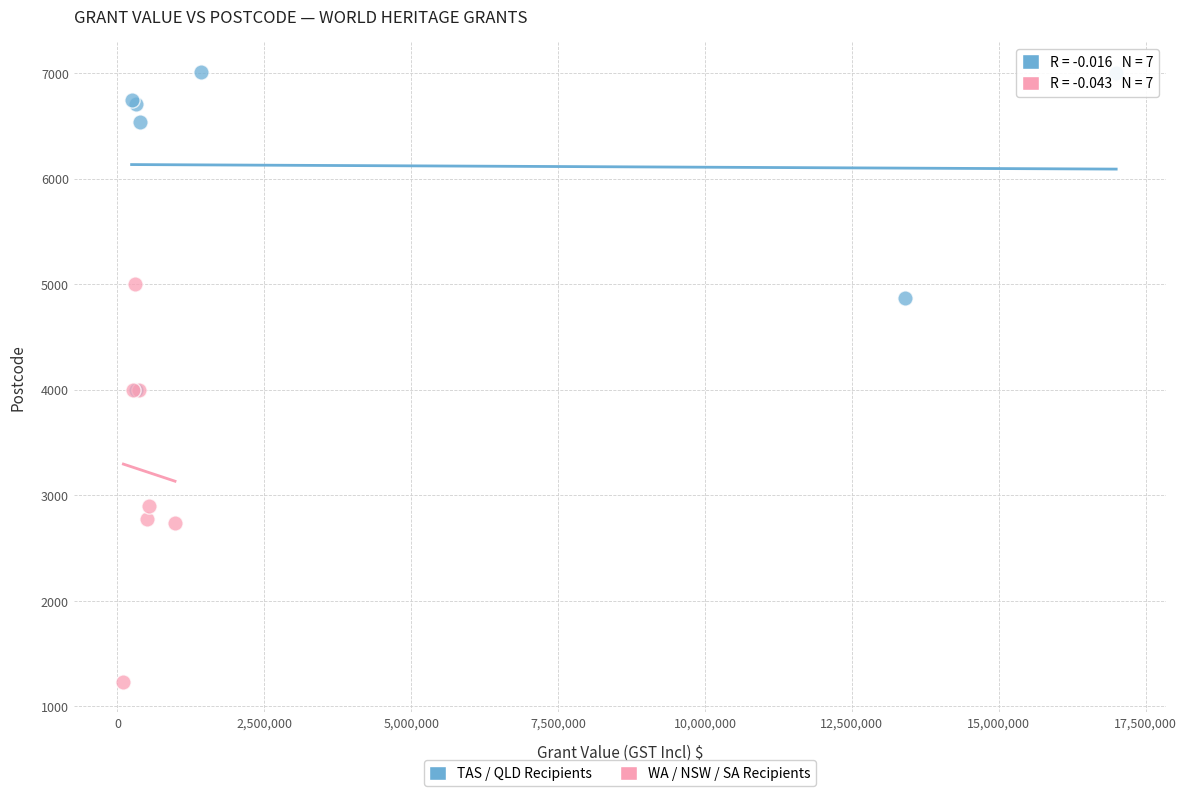

Which series contains the lowest Y value?

WA / NSW / SA Recipients